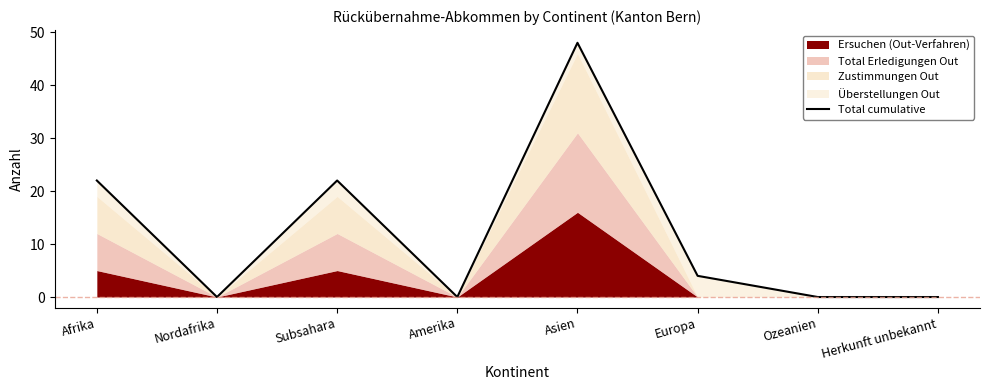

What is the label of the 7th point from the right?

Nordafrika